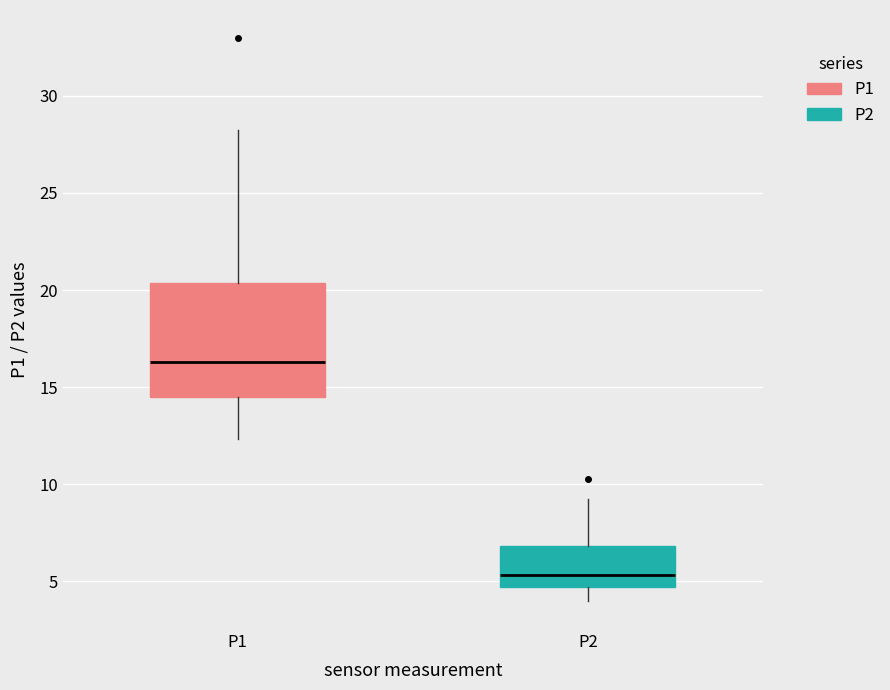

Reading left to right, read every box against the y-axis: the position of its median line, the range the box covers, and the ends of its whiskers. The values are not printed on the chart, so give them approximately, as read against the axis.

P1: median 16.5, box 14.5 to 20.5, whiskers 12.5 to 28.0
P2: median 5.5, box 4.5 to 7.0, whiskers 4.0 to 9.5